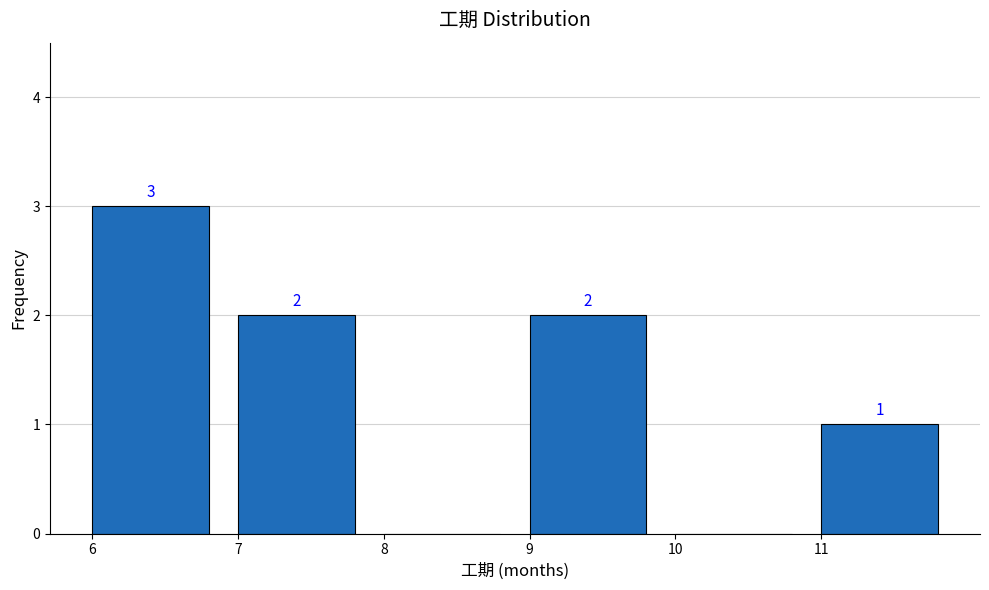

Over which range of the x-axis is the bar tallest?

6 to 7